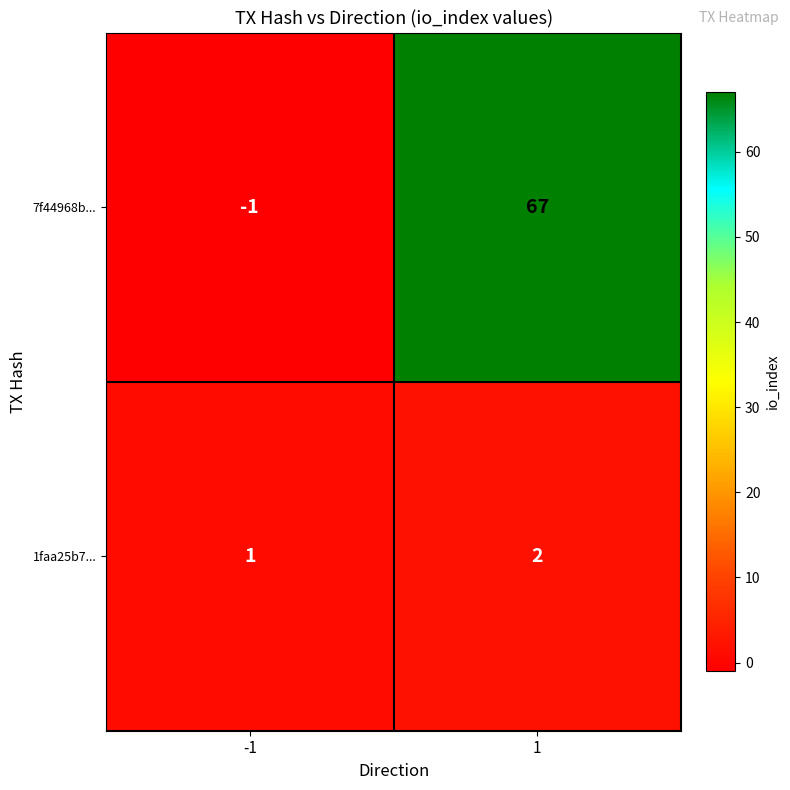

Reading left to right, what are all the values shown in this chart?

7f44968b...: -1=-1	1=67
1faa25b7...: -1=1	1=2